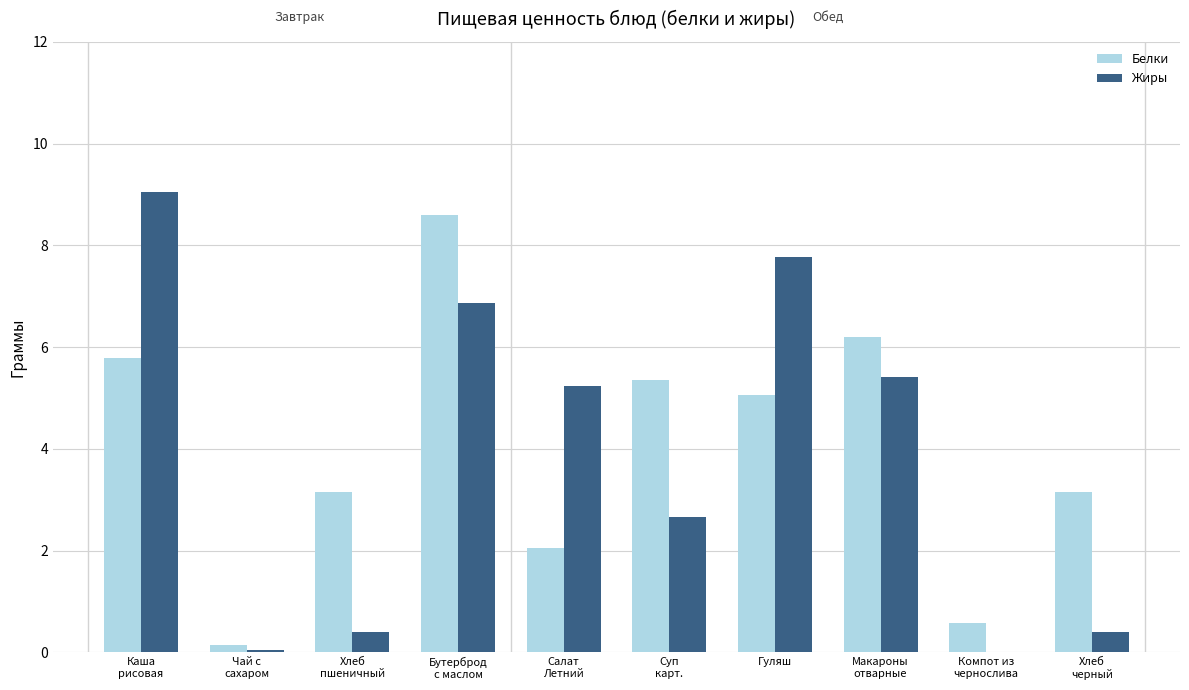

Which series changed the most between Суп
карт. and Гуляш?

Жиры